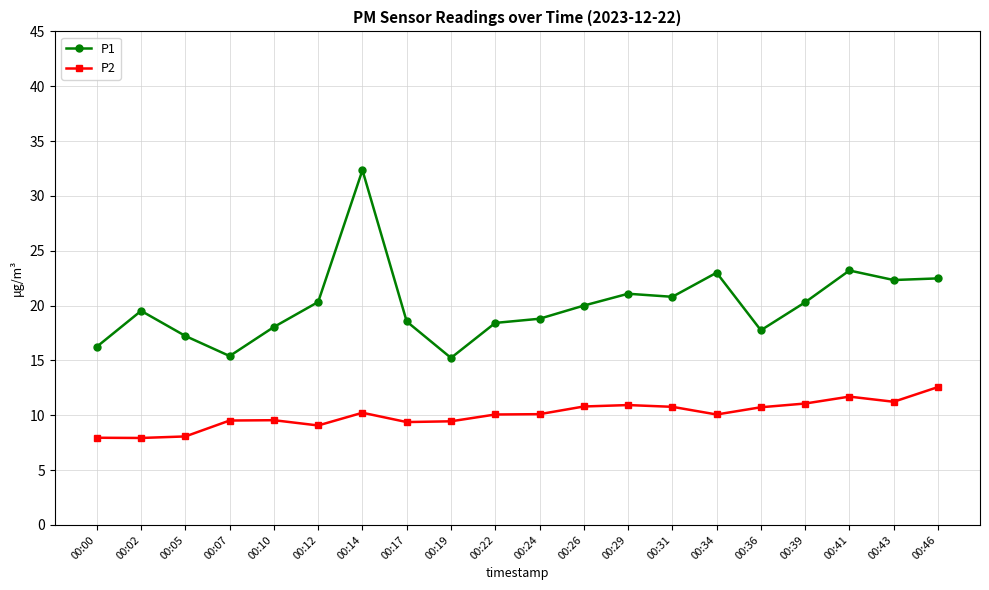

At how many categories does at least one series exceed 15?

20